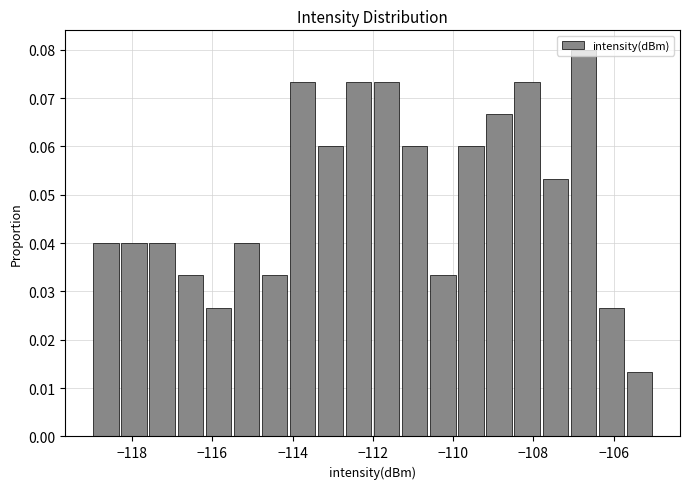

Read against the x-axis, roughly where is the centre of the tallest bar?

-106.8